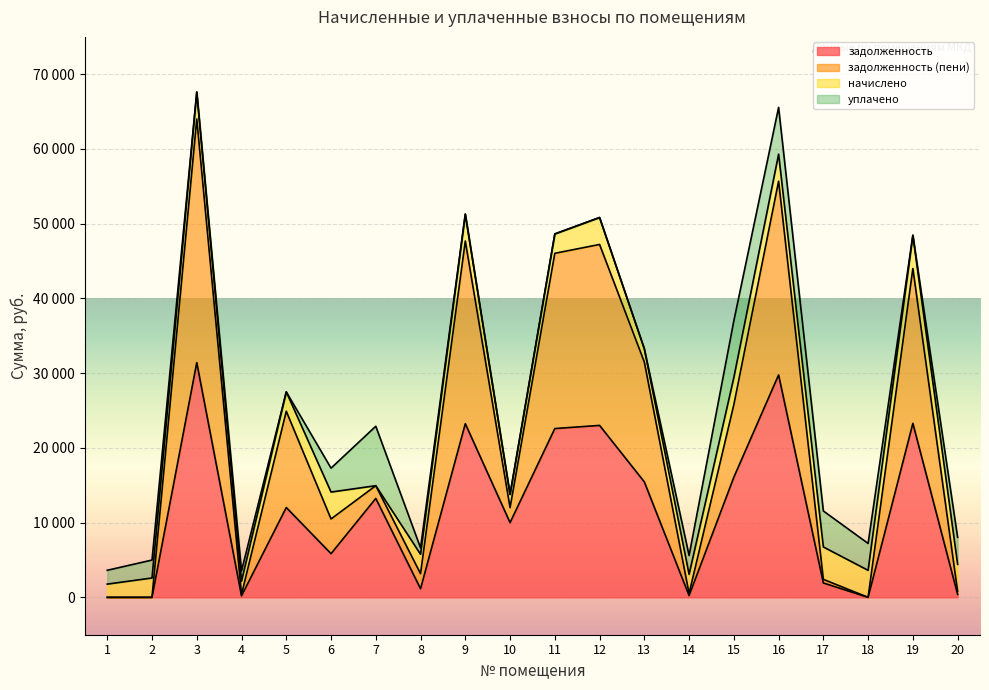

In задолженность, how many points are higher than both neighbors (excluding endpoints)?

7